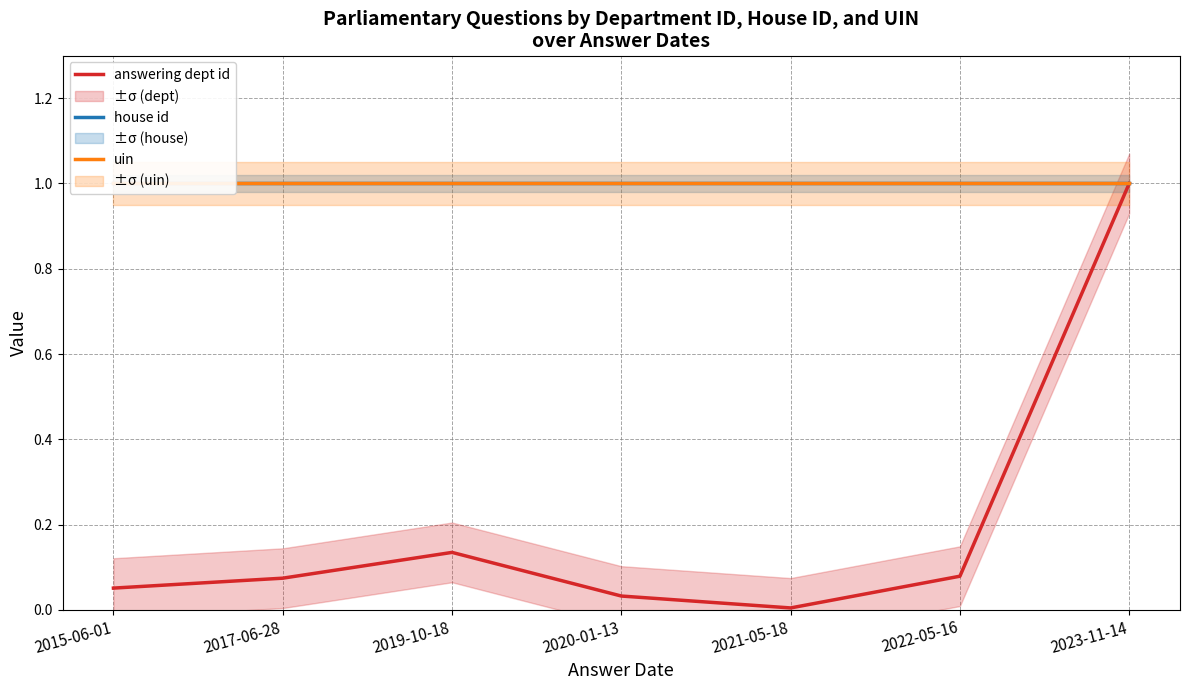

Between 2017-06-28 and 2015-06-01, which is larger?

2017-06-28